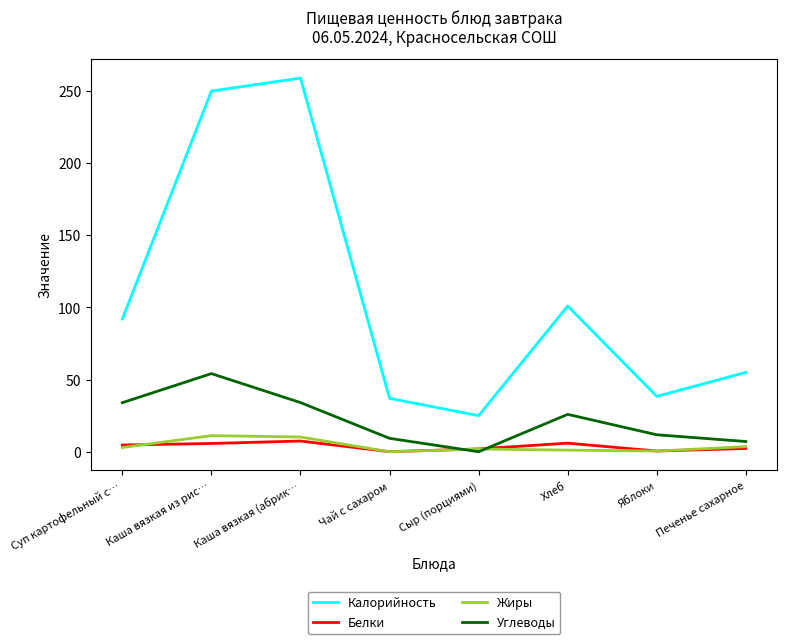

What is the maximum value shown in the chart?

259.0